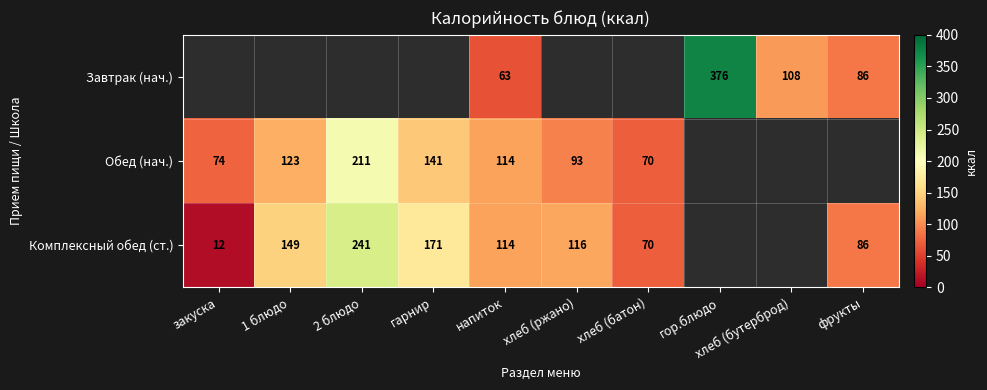

Is the value of Комплексный обед (ст.) at хлеб (ржано) greater than the value of Завтрак (нач.) at гор.блюдо?

No